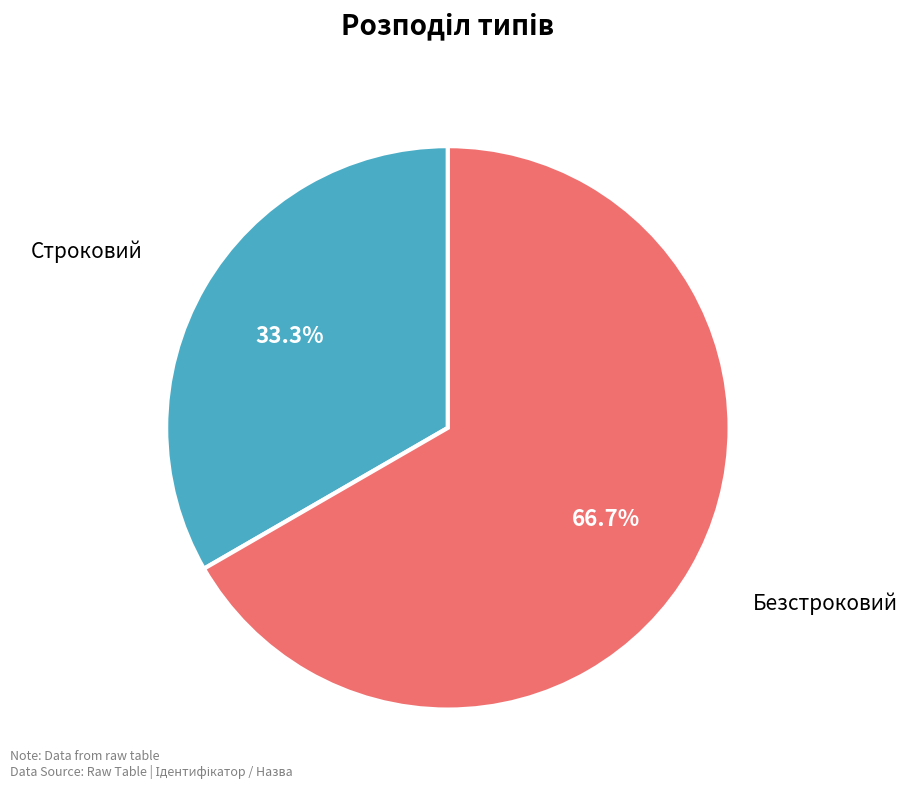

To the nearest percent, what portion does Строковий represent?

33%